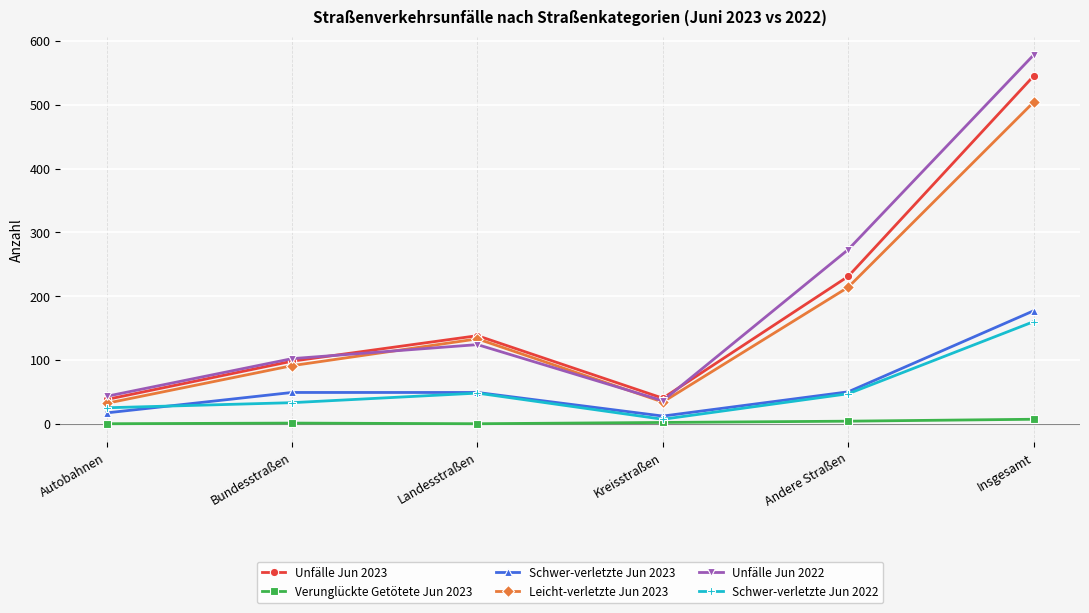

How many interior local valleys does the Leicht-verletzte Jun 2023 series have?

1